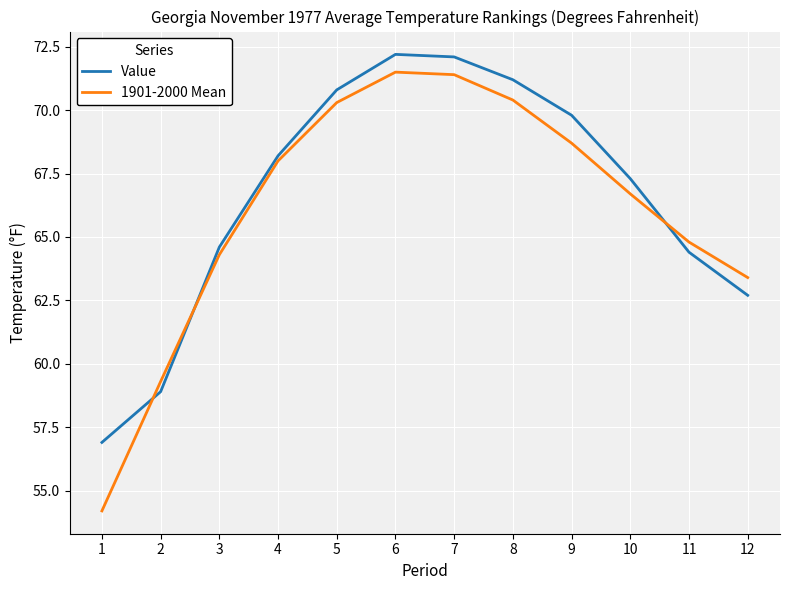

What is the difference between the maximum and minimum values in the Value series?

15.3